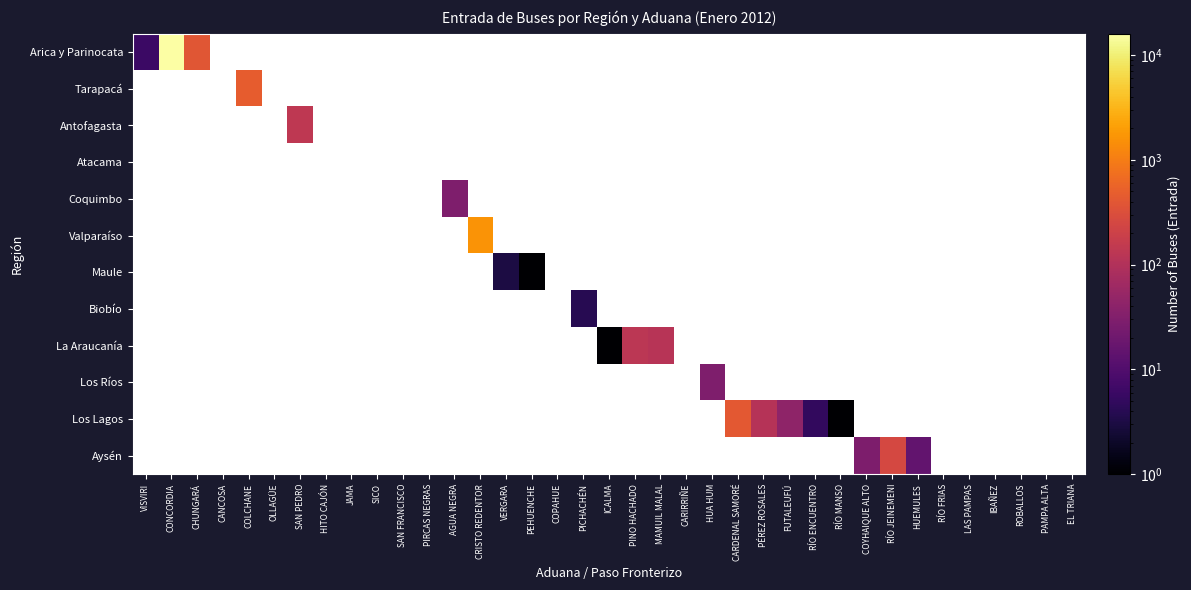

What is the smallest value displayed?

1.0